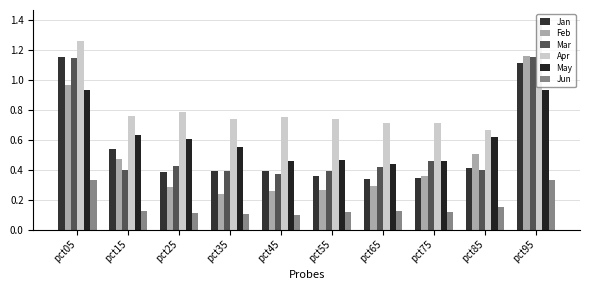

How many bars are there in total?

60